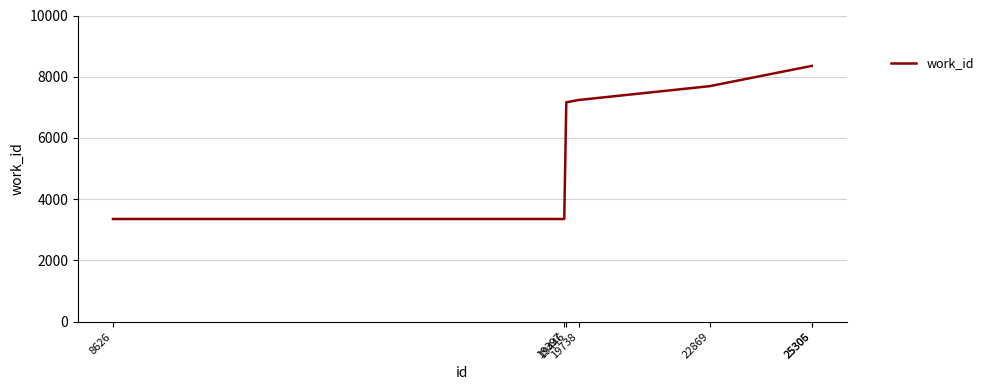

Reading right to left, transcribe all the data shown in this chart.

8354	8354	7692	7240	7165	3353	3353